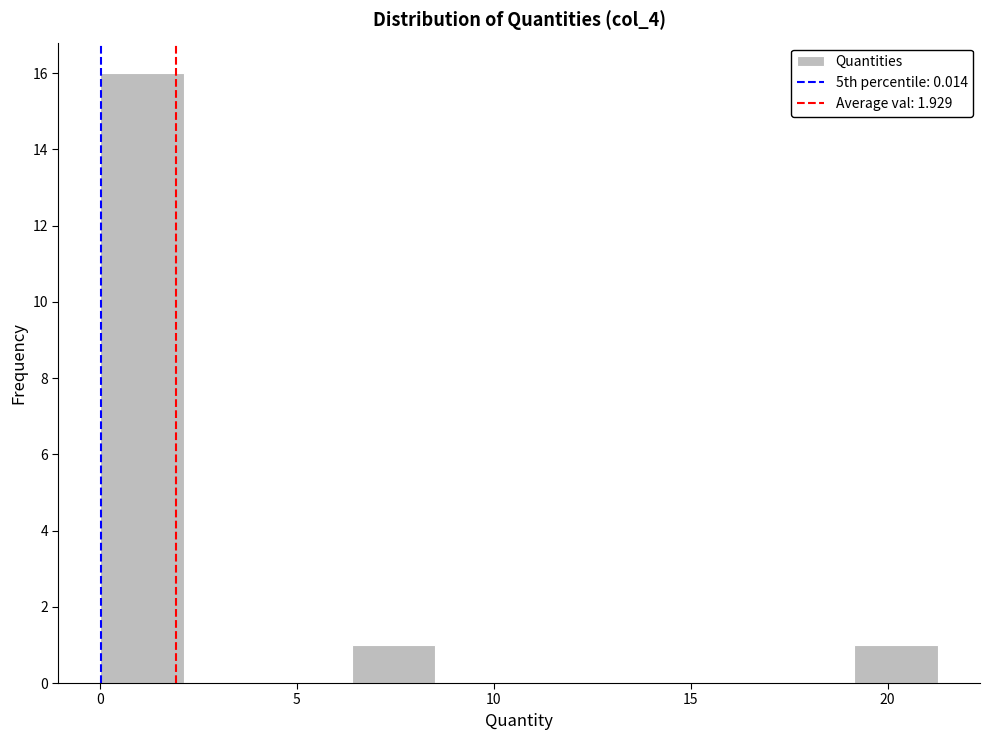

How tall is the bar that spans 6.5 to 8.5 on the x-axis? Neither the bar edges nor the heights are printed on the chart, so give them approximately, as read against the axes.

1